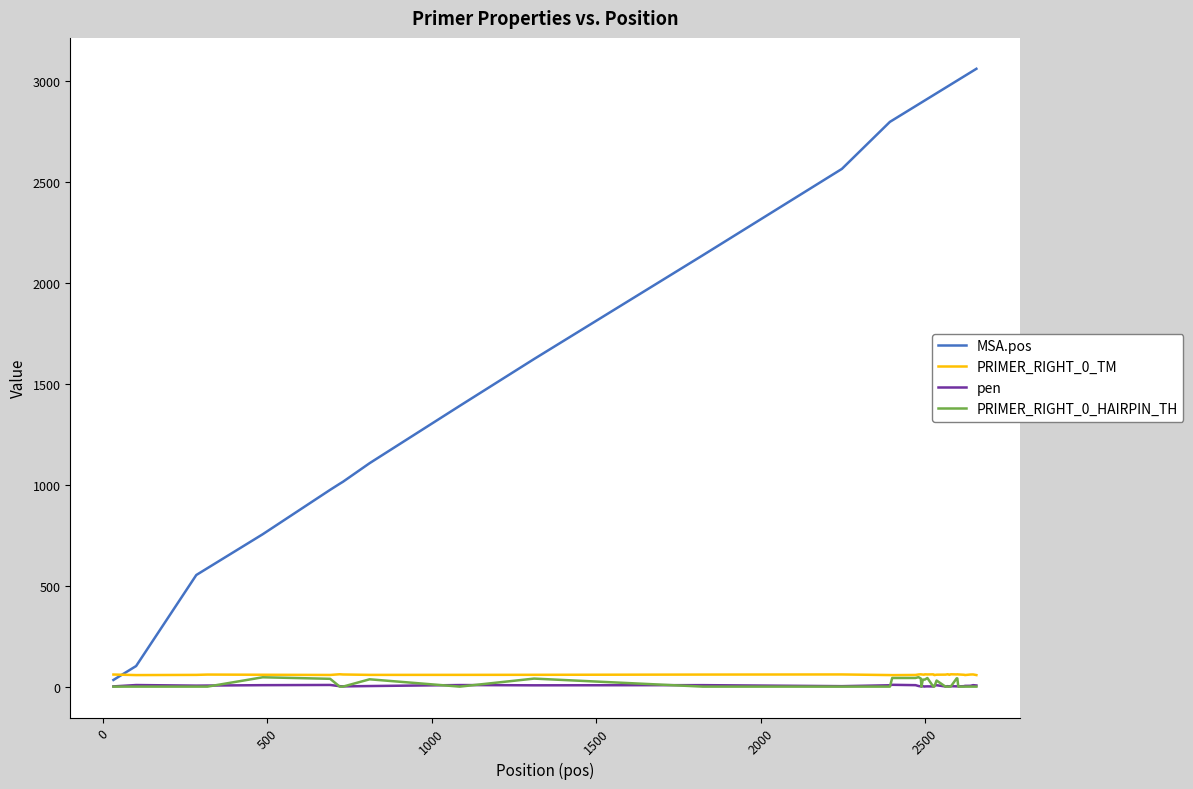

What is the maximum value shown in the chart?

3061.0